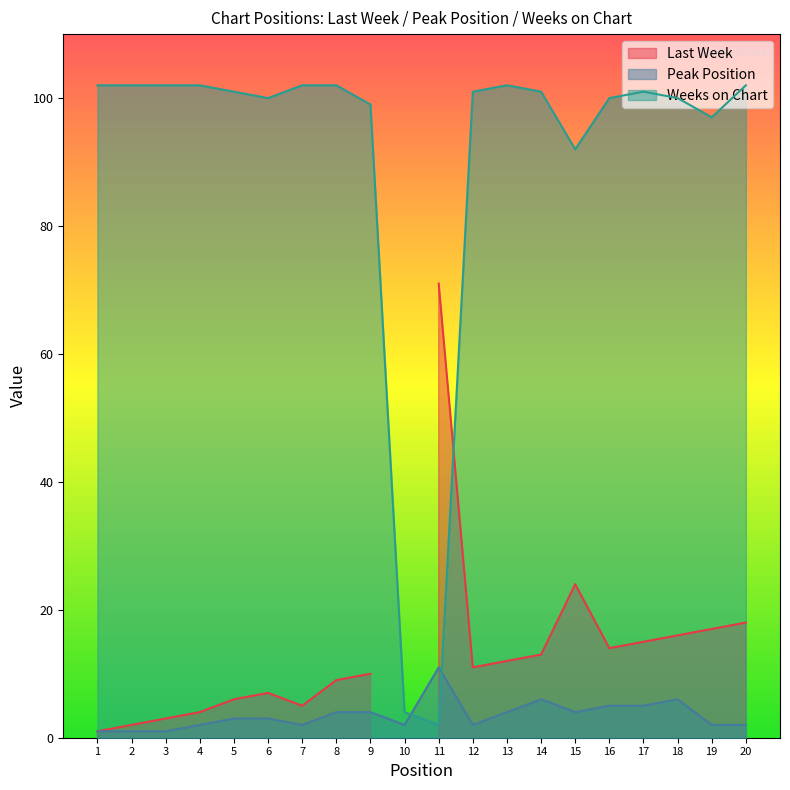

At how many categories does at least one series exceed 59?

18